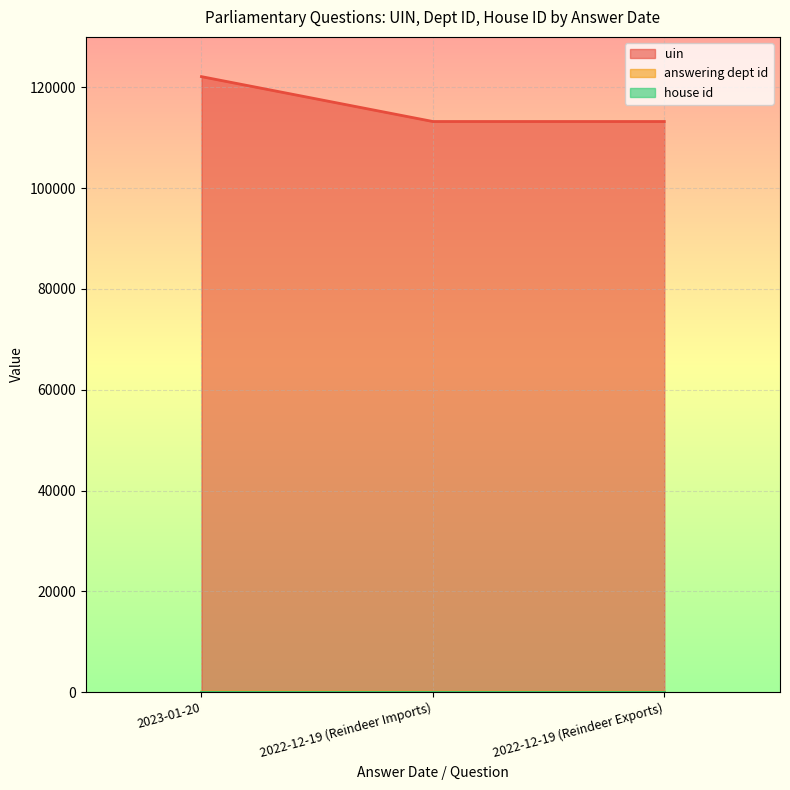

What is the sum of all uin values?

348540